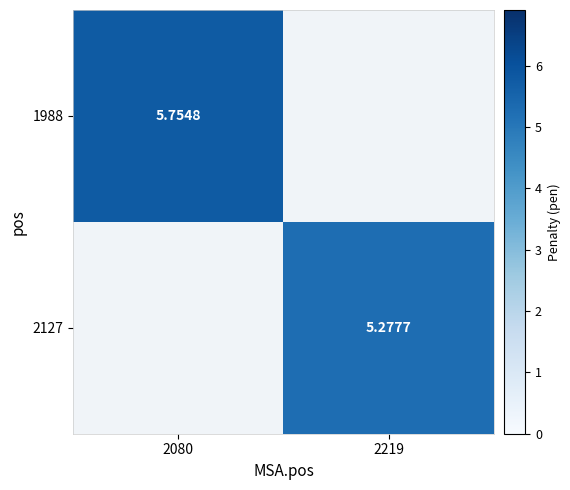

Which has a higher value, 2219 or 2080?

2080